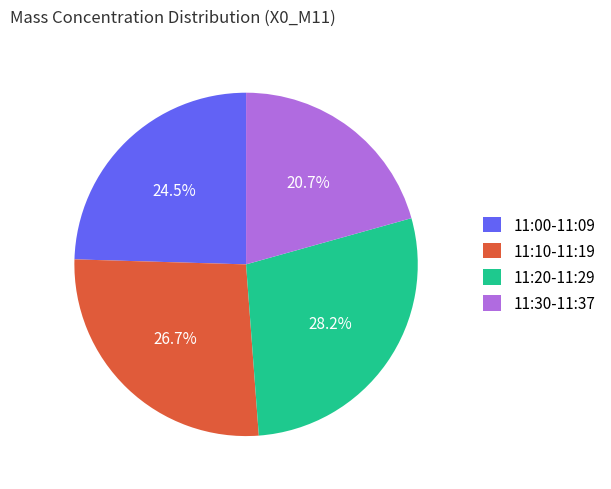

Is 11:20-11:29 the majority of the pie?

No